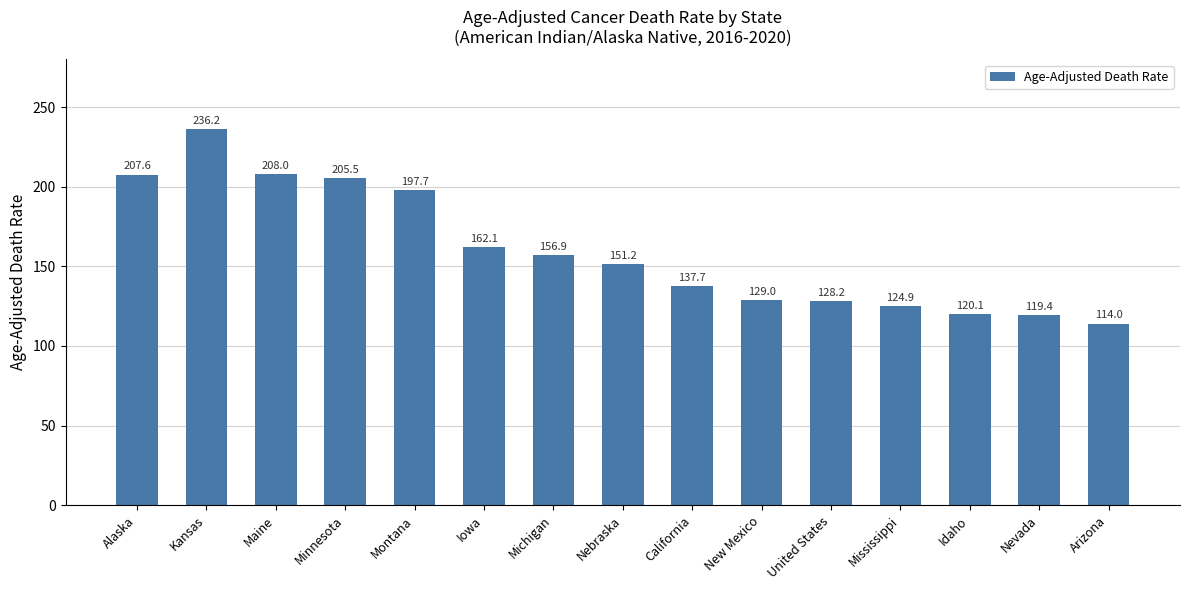

Is it true that the value at Idaho is 183.9?

False